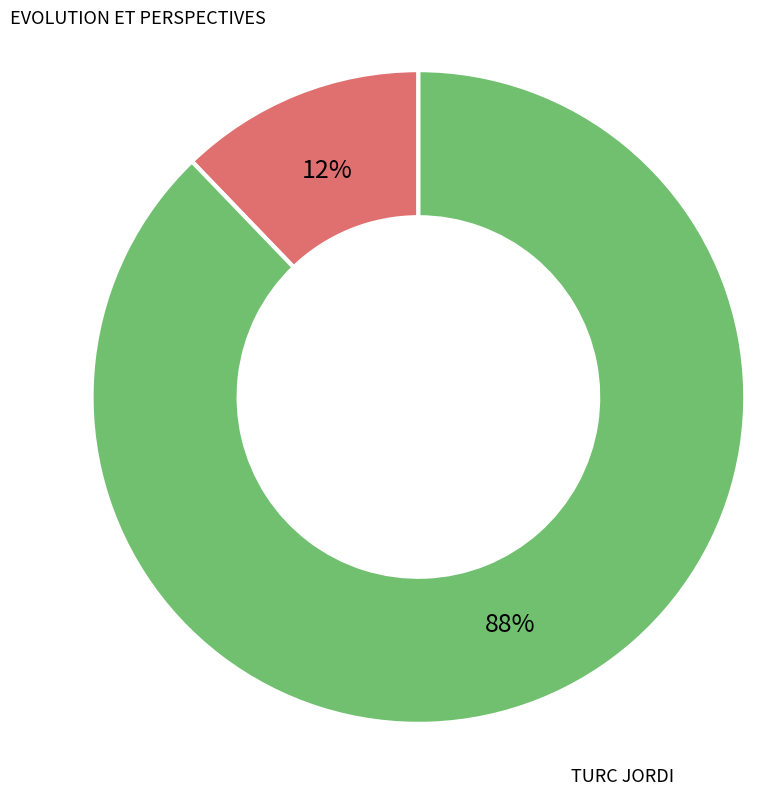

Between EVOLUTION ET PERSPECTIVES and TURC JORDI, which is larger?

TURC JORDI